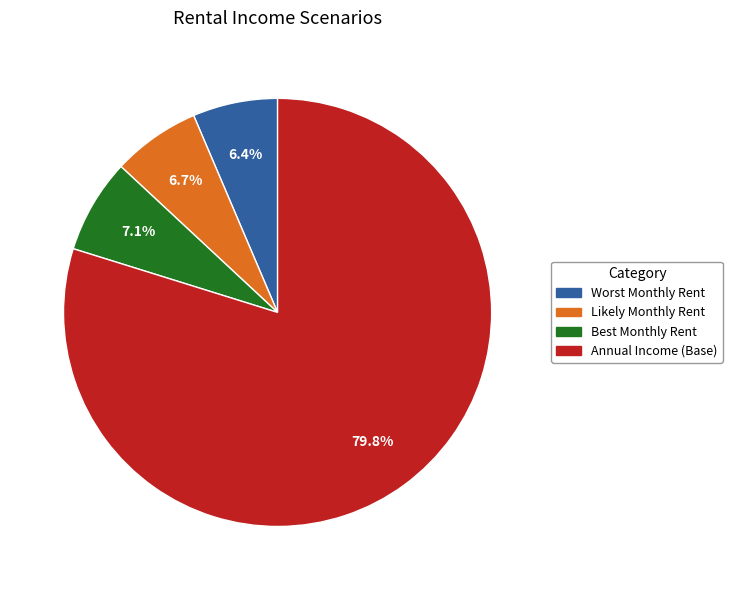

To the nearest percent, what is the difference between the largest and smallest slice percentages?

73%